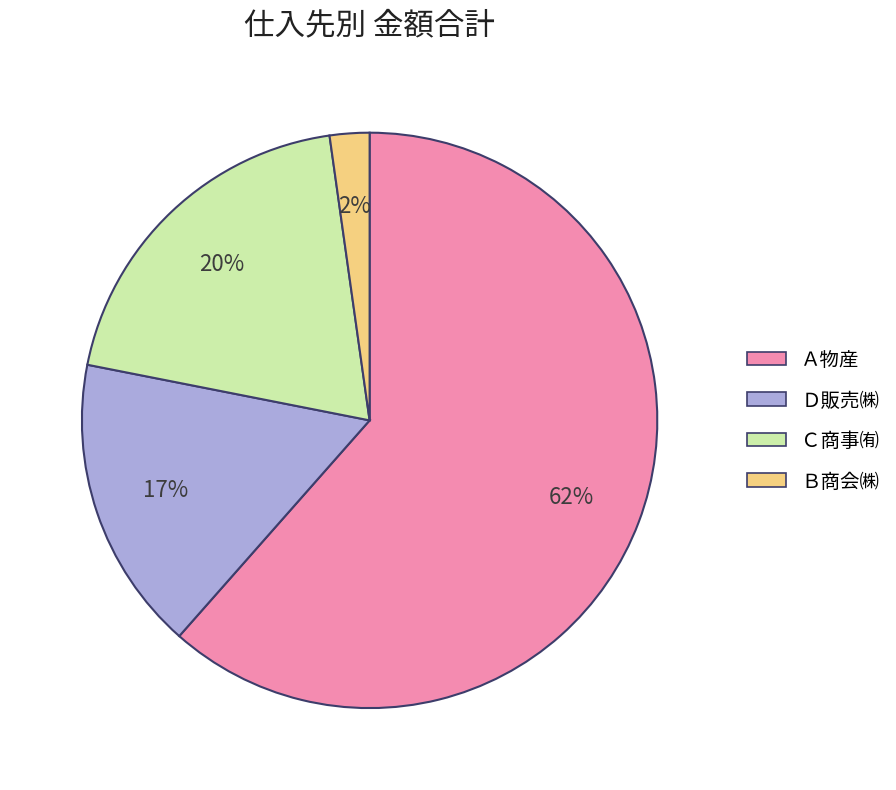

Does any single category account for the majority?

Yes